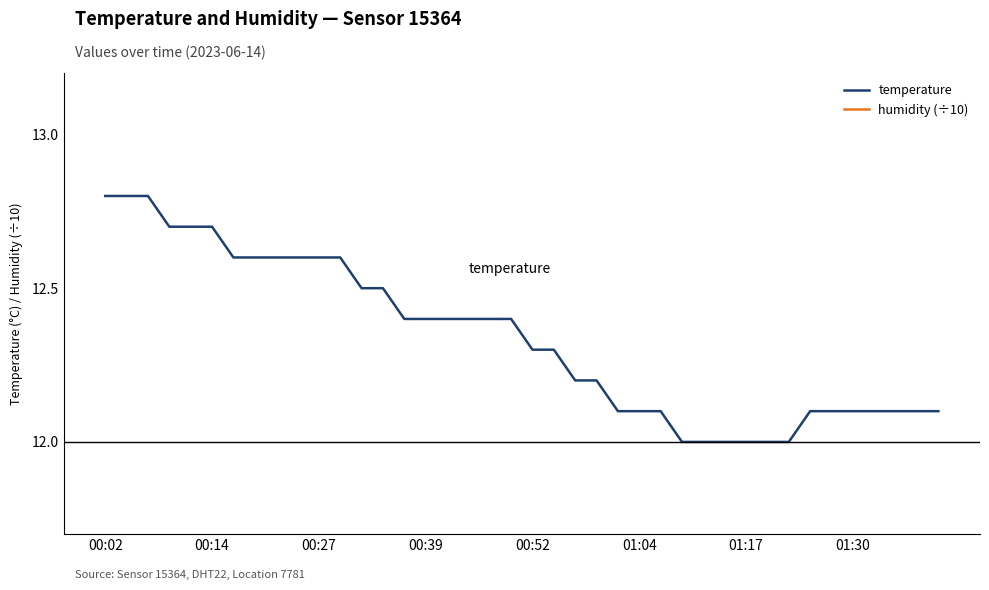

Rank the series at 31 from highest to lowest value.

temperature, humidity (÷10)